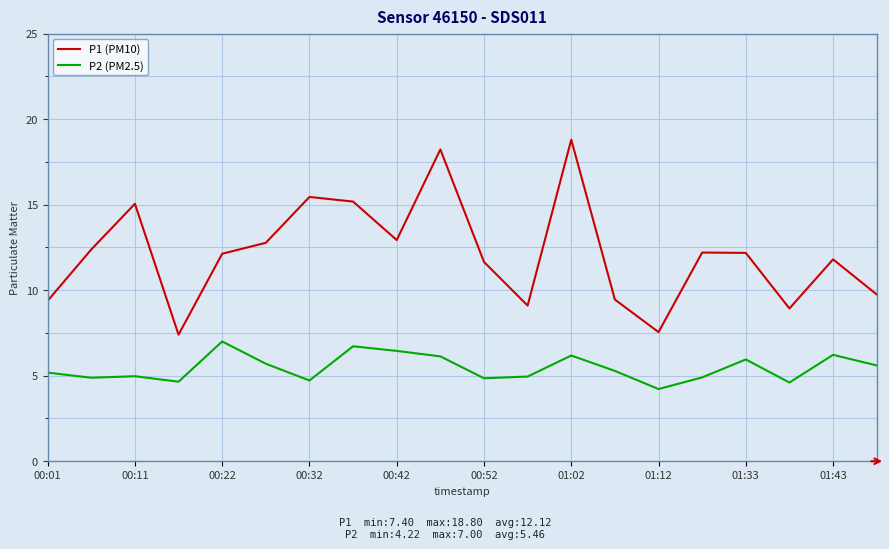

Which series has the largest range (max minus min)?

P1 (PM10)